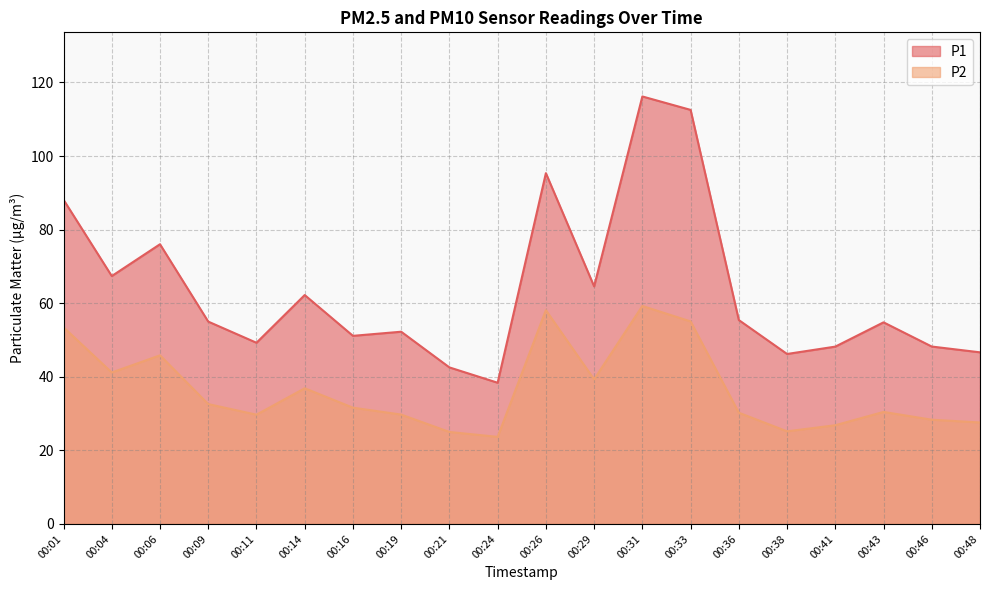

Which category has the lowest value in the P1 series?

00:24